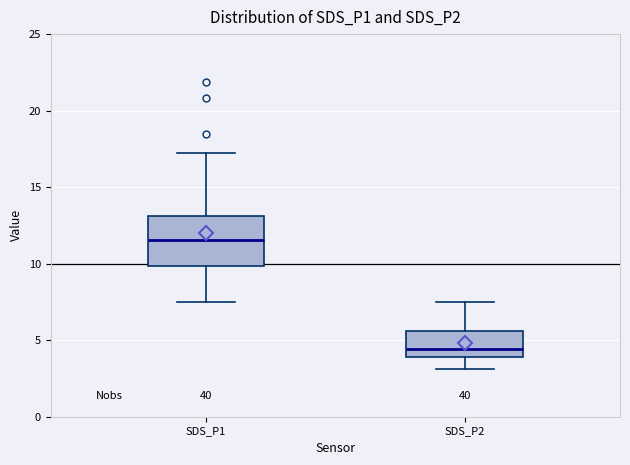

Comparing the boxes themselves (not the whiskers), which one is the tallest?

SDS_P1